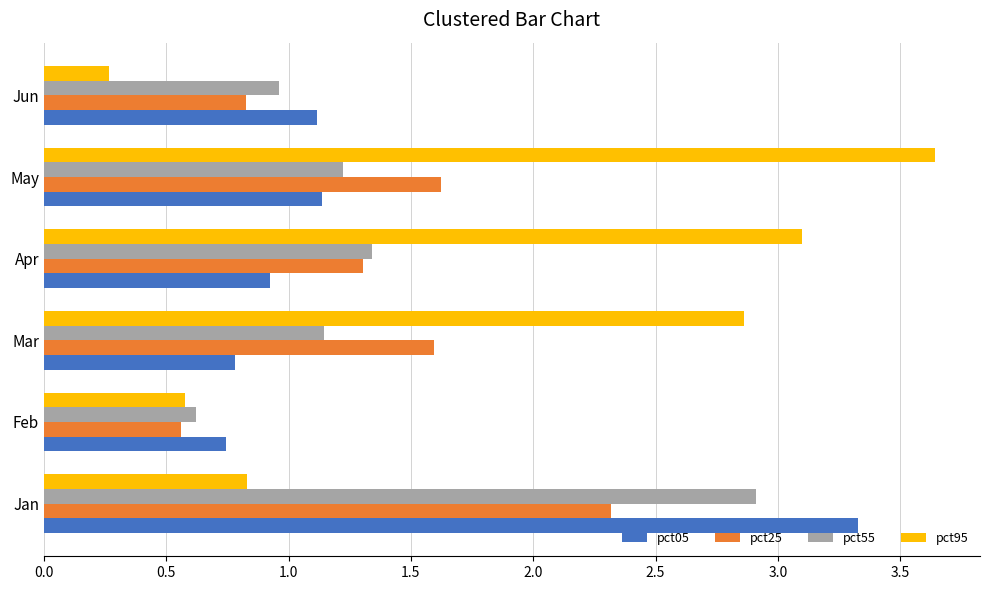

Between Jan and Feb, which series saw the biggest shift?

pct05